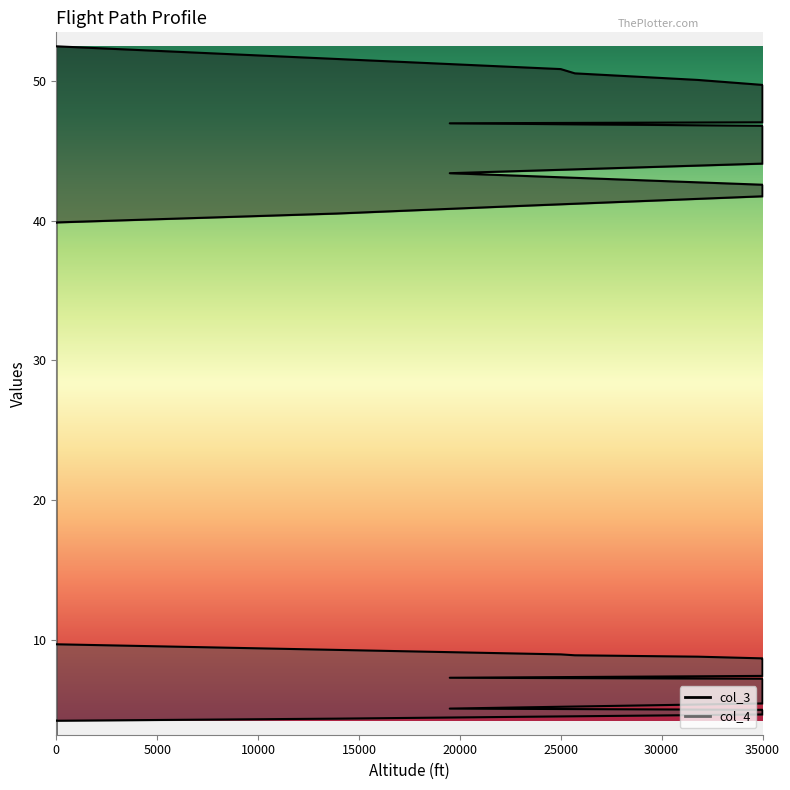

True or false: col_4 has a value of 9.7 at 35000.

False